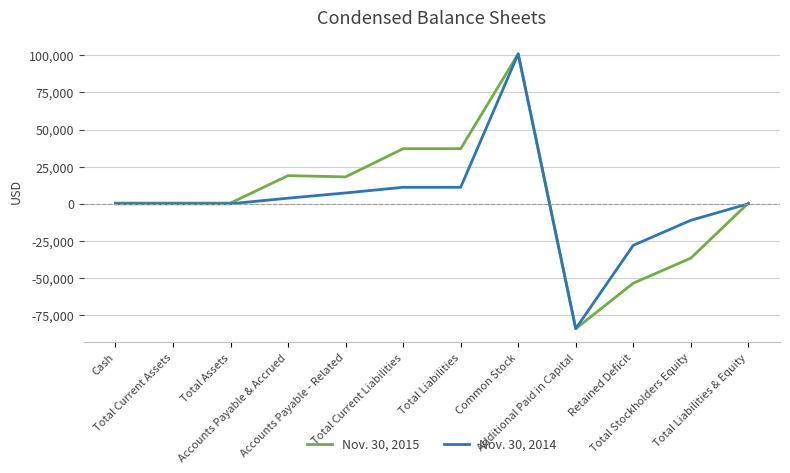

What is the difference between the Nov. 30, 2014 values at Total Liabilities and Accounts Payable & Accrued?

7312